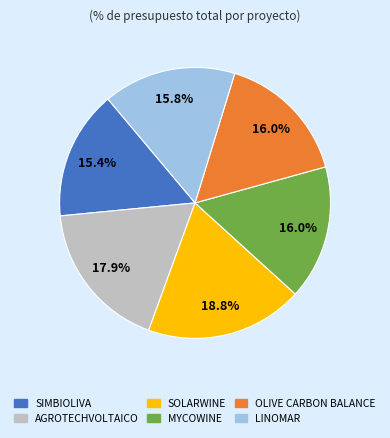

Is it true that OLIVE CARBON BALANCE is 10% of the pie?

False